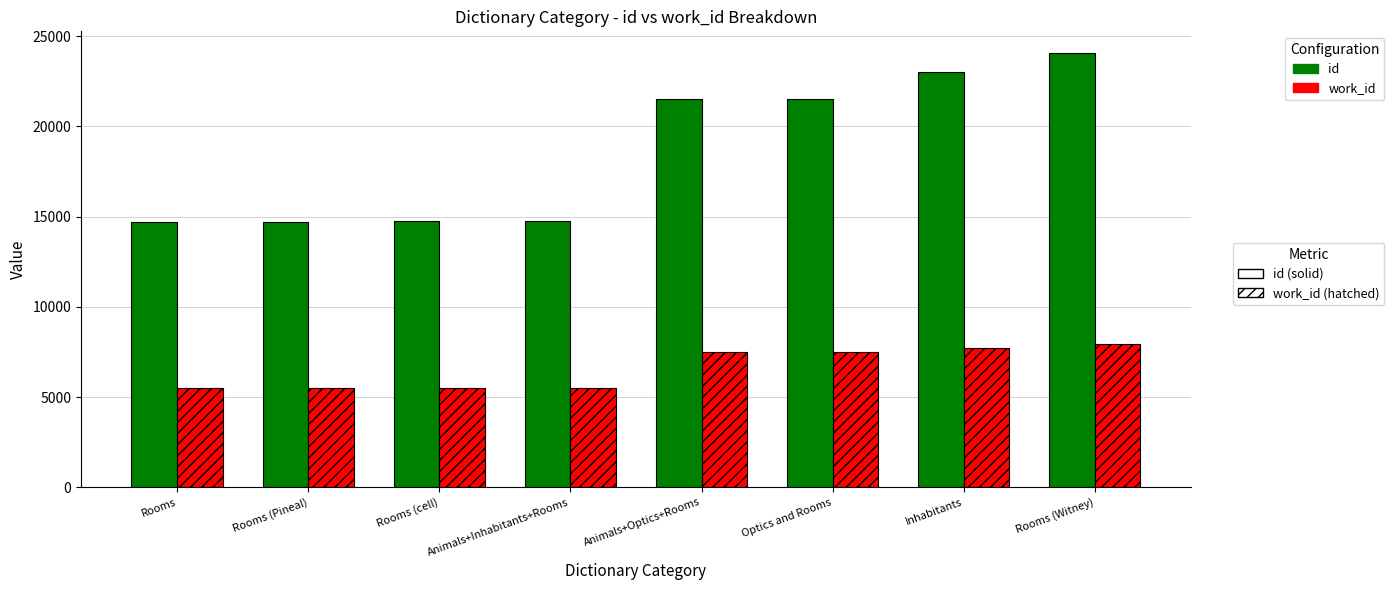

What is the spread (max minus min) of values at Rooms?

9206